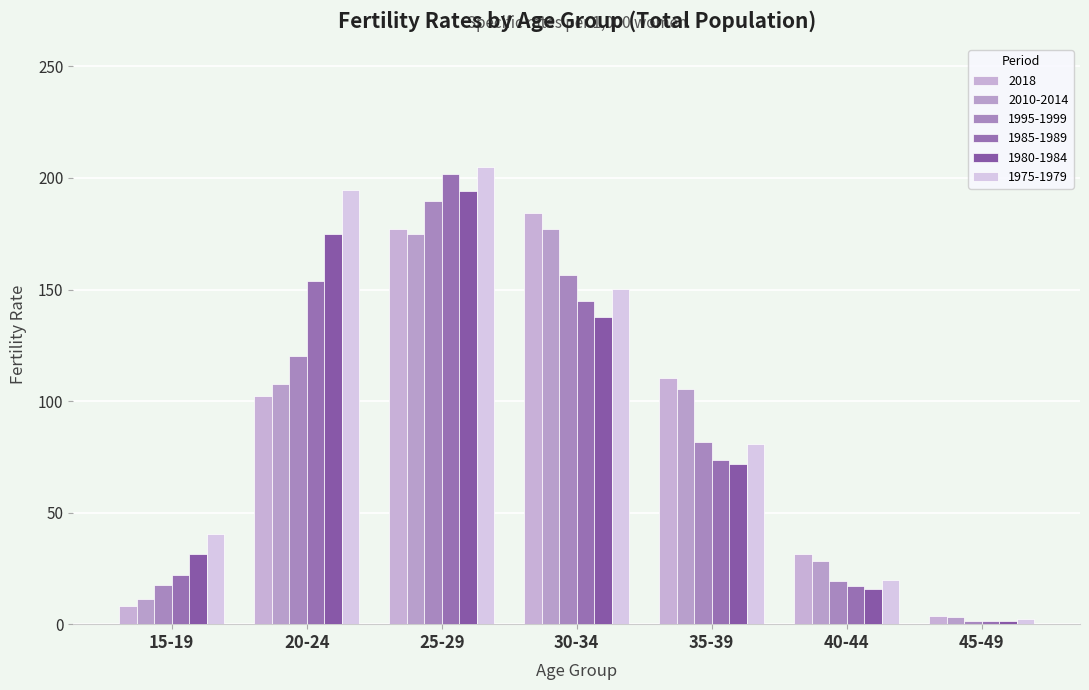

Which category has the lowest value across all series?

45-49